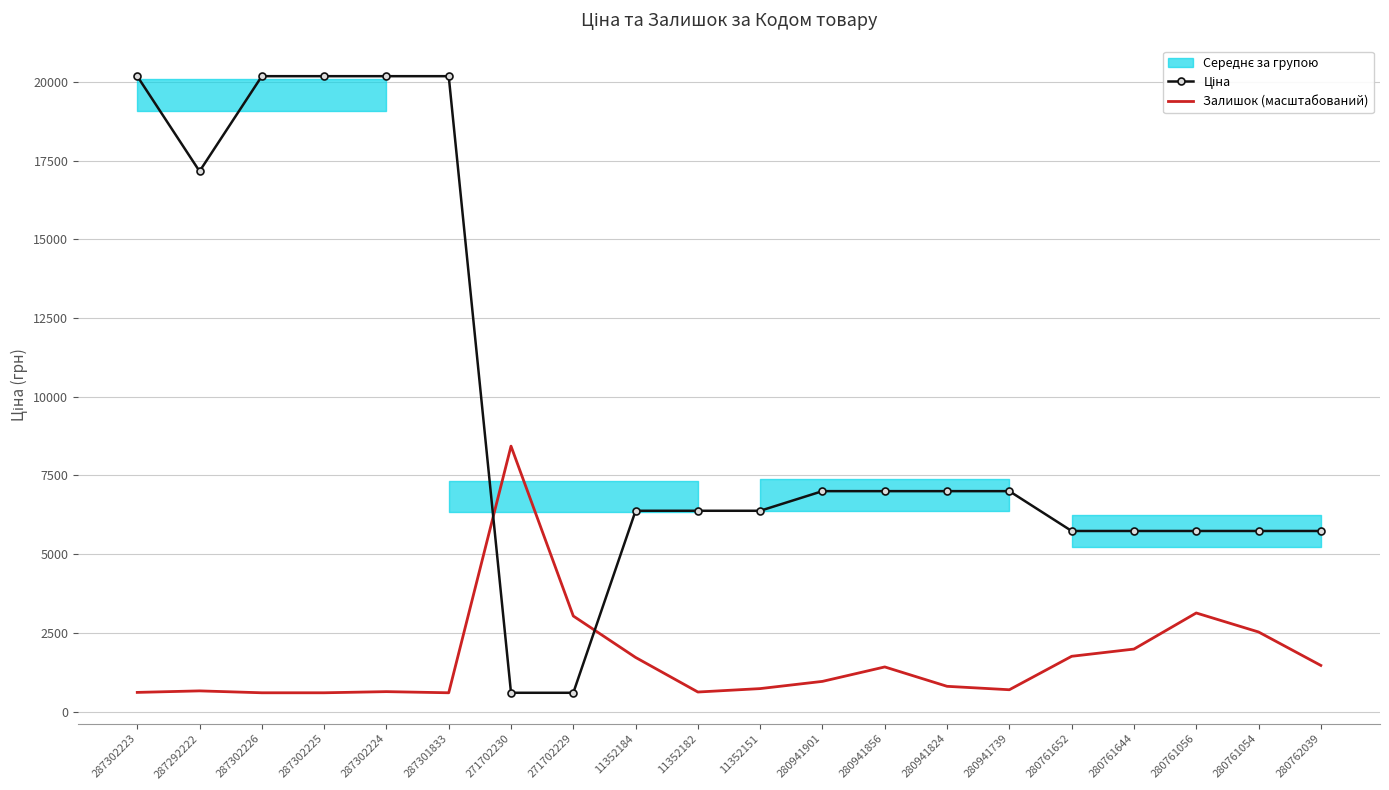

Which category has the highest value in the Залишок (масштабований) series?

271702230